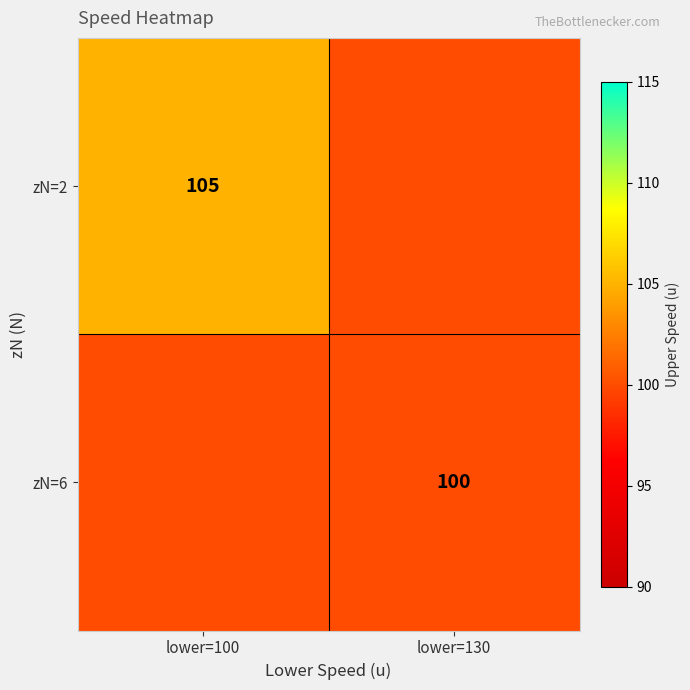

The value of zN=6 at lower=130 is 100. True or false?

True